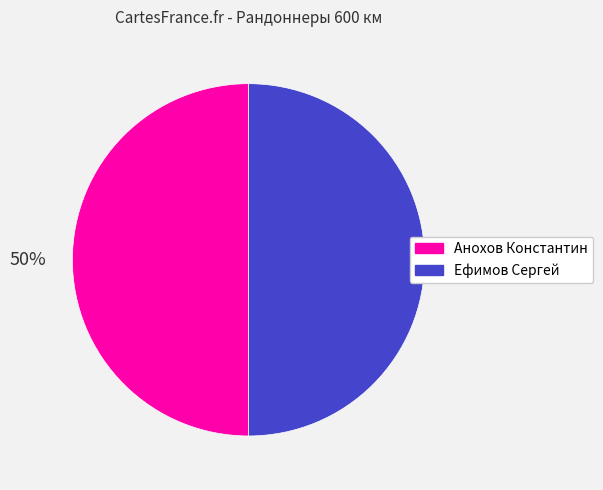

Is it true that Ефимов Сергей is 50% of the pie?

True